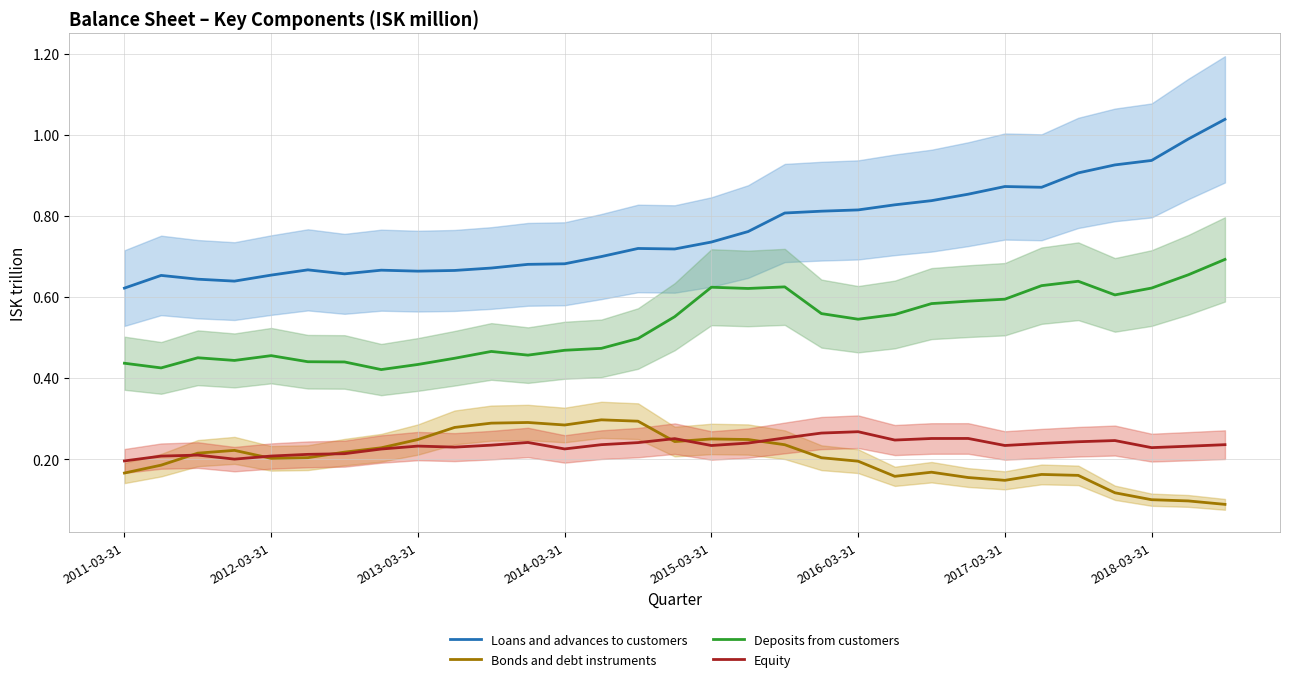

Which series has the largest total across all categories?

Loans and advances to customers